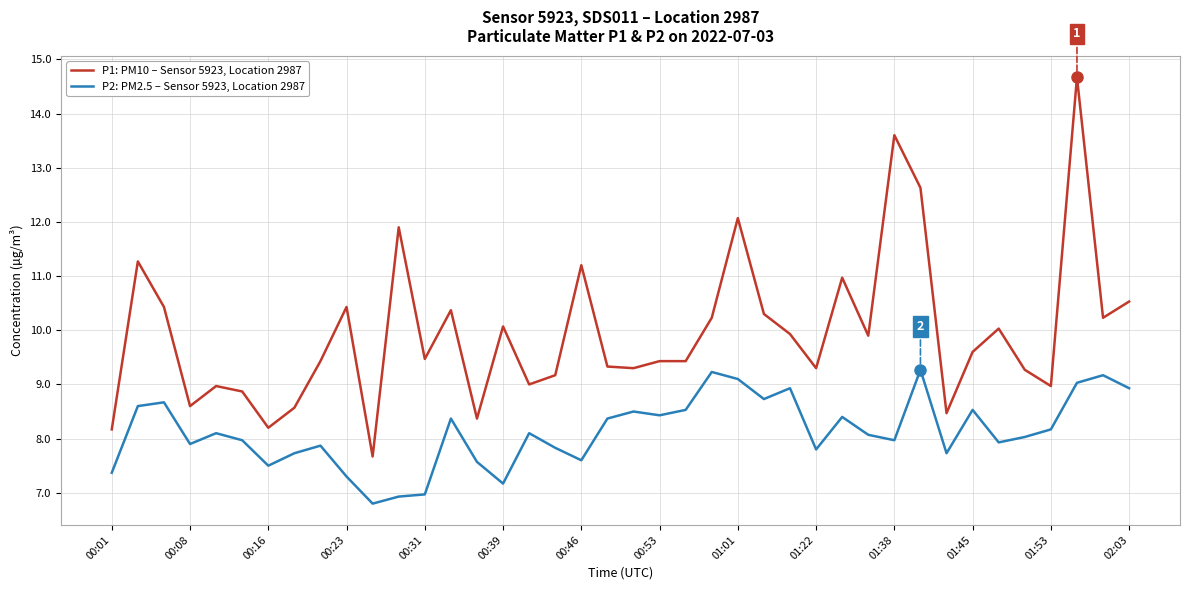

What is the difference between the maximum and minimum values in the P2: PM2.5 – Sensor 5923, Location 2987 series?

2.5